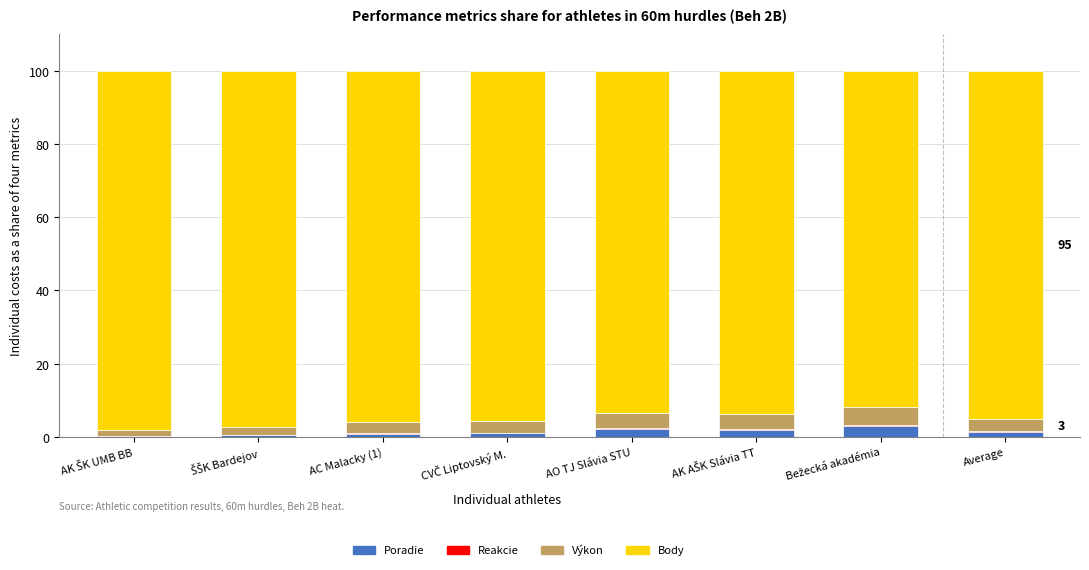

Are the bars grouped side by side (vs. stacked)?

No